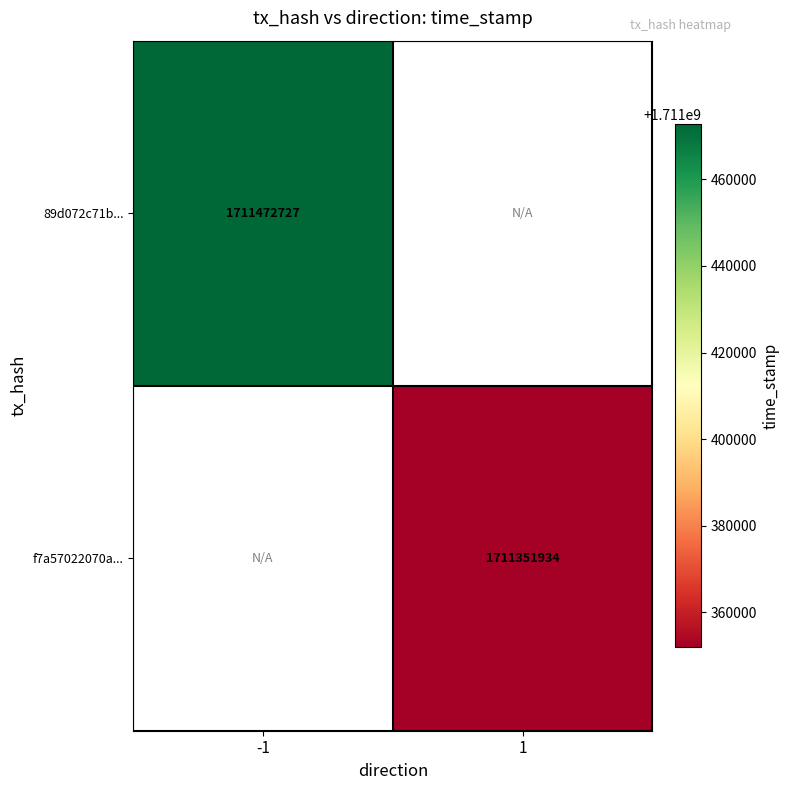

Is the value of f7a57022070a... at 1 greater than the value of 89d072c71b... at -1?

No